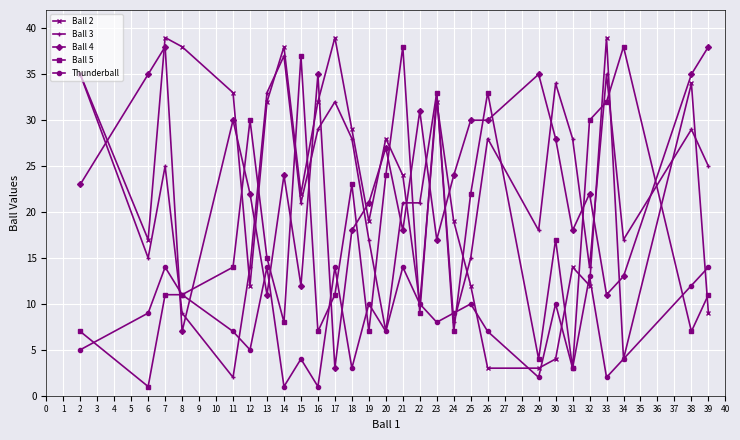

True or false: Ball 5 and Thunderball cross at least once.

True